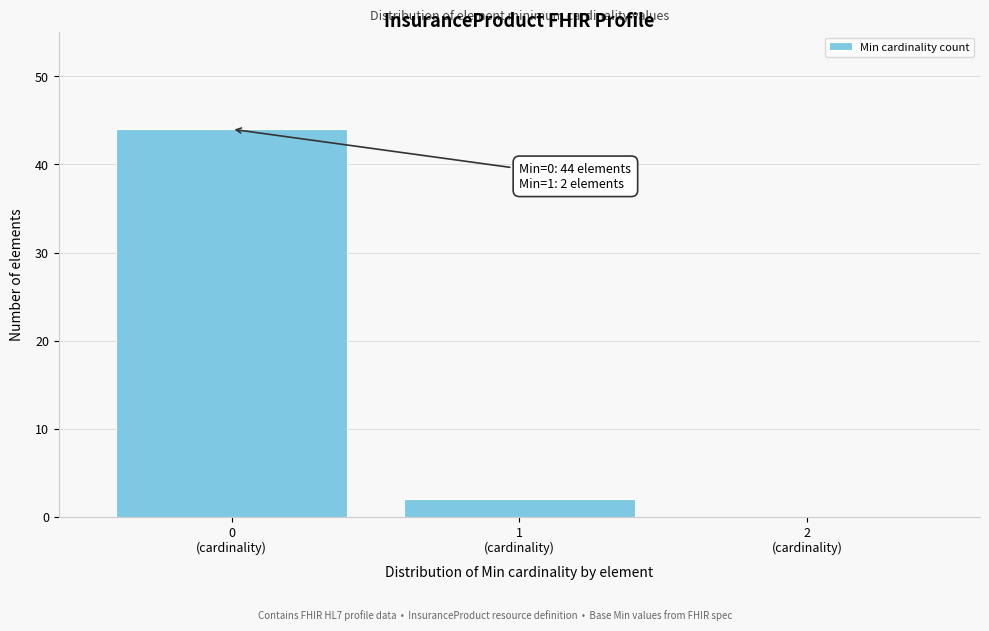

What is the sum of all values?

46